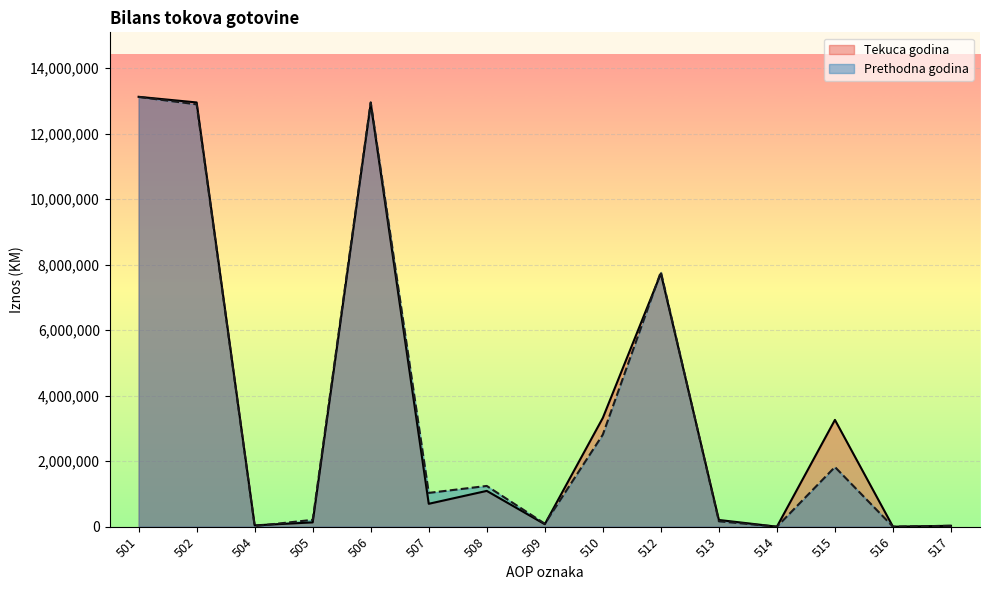

In Tekuca godina, how many points are higher than both neighbors (excluding endpoints)?

4